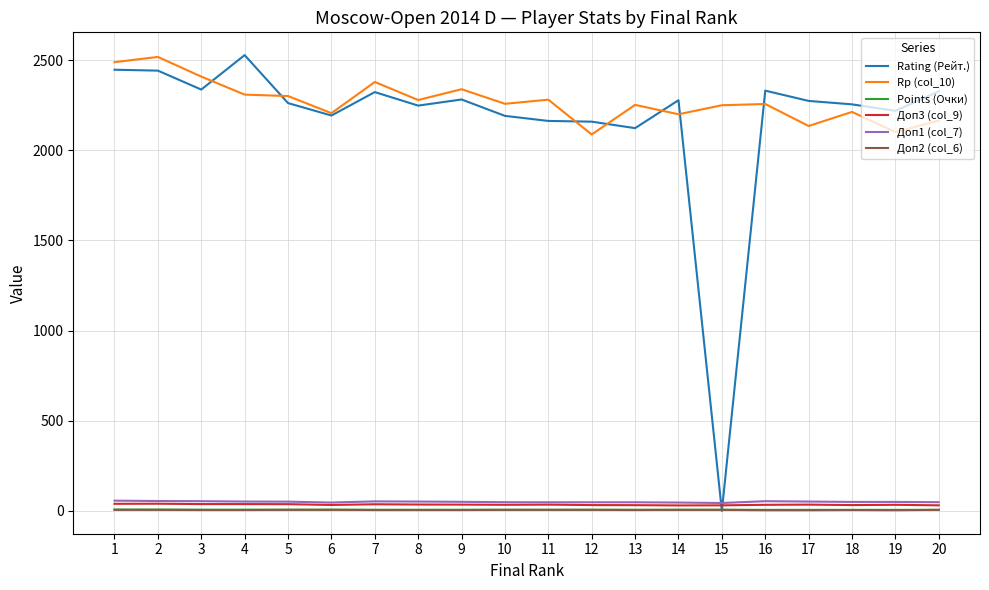

Does the chart display data point markers on the line(s)?

No